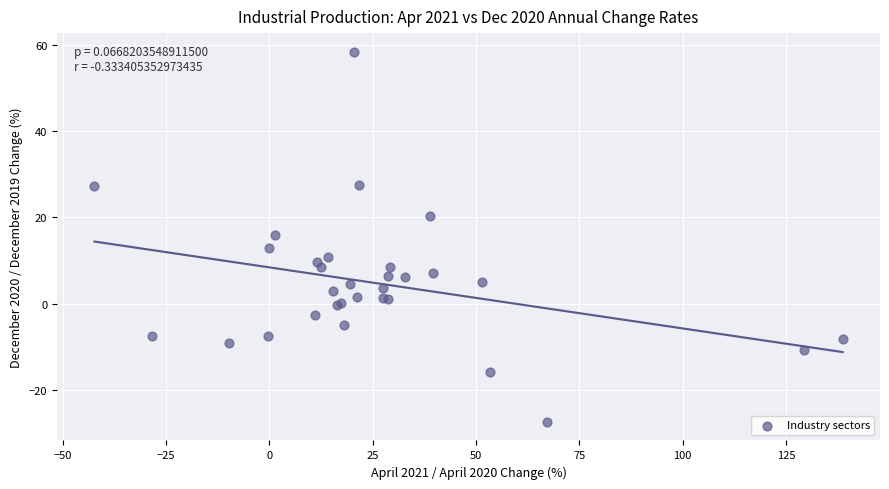

What Y value in the scatter plot is closest to 15?

16.0